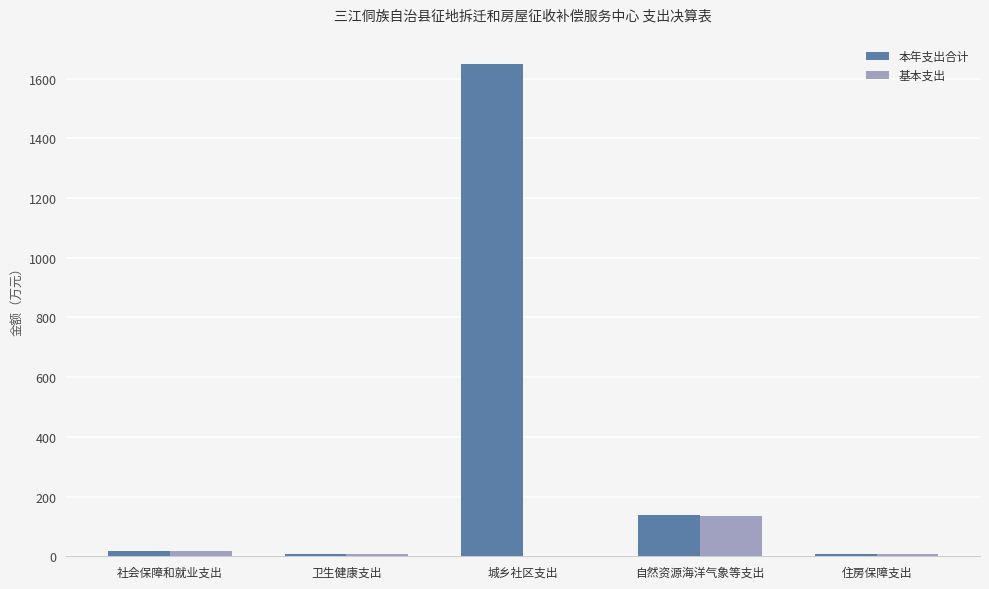

Is it true that 本年支出合计 equals 2753.8 at 城乡社区支出?

False